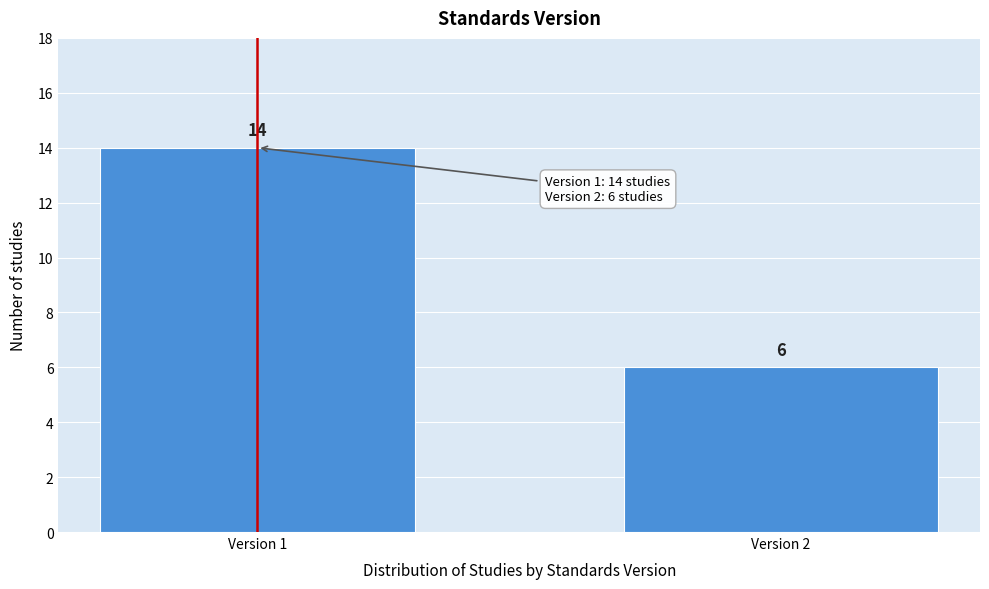

Reading right to left, transcribe all the data shown in this chart.

Version 2=6	Version 1=14